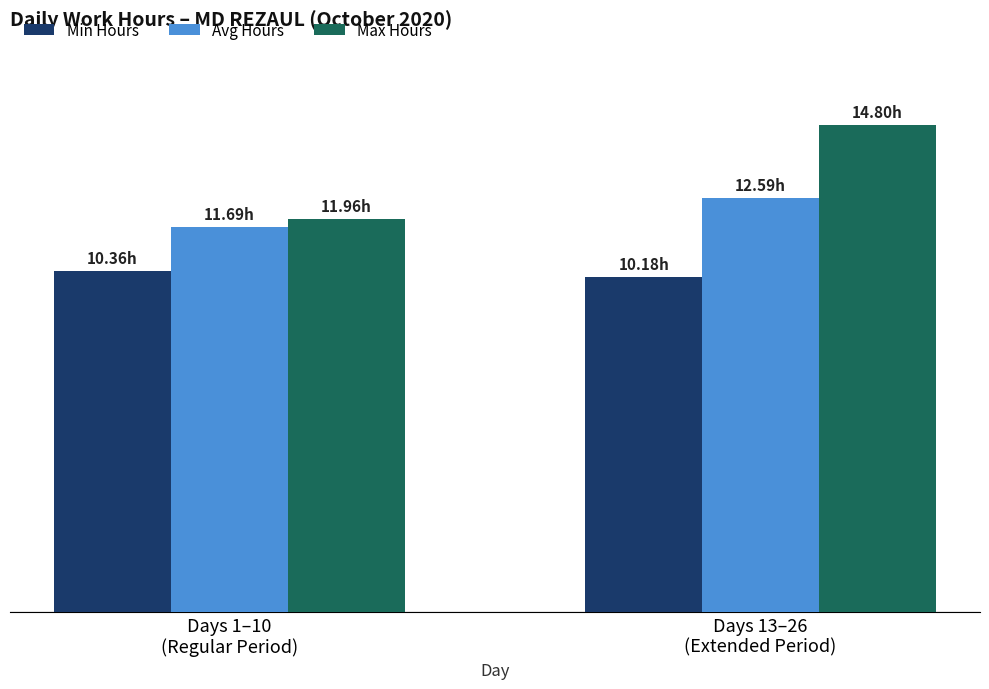

What is the label of the 2nd bar from the right?

Days 1–10
(Regular Period)